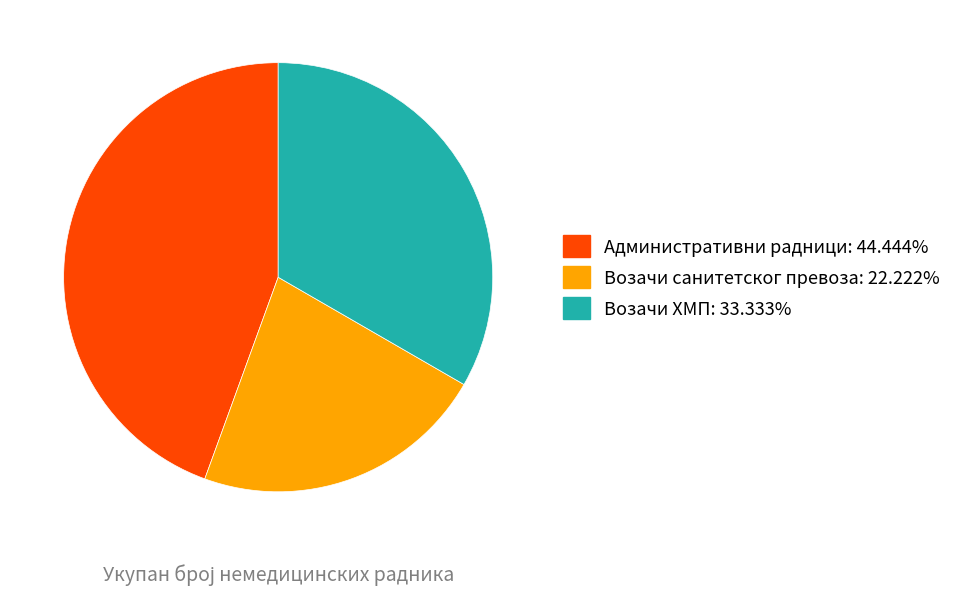

Is the sum of Возачи ХМП and Административни радници greater than half?

Yes